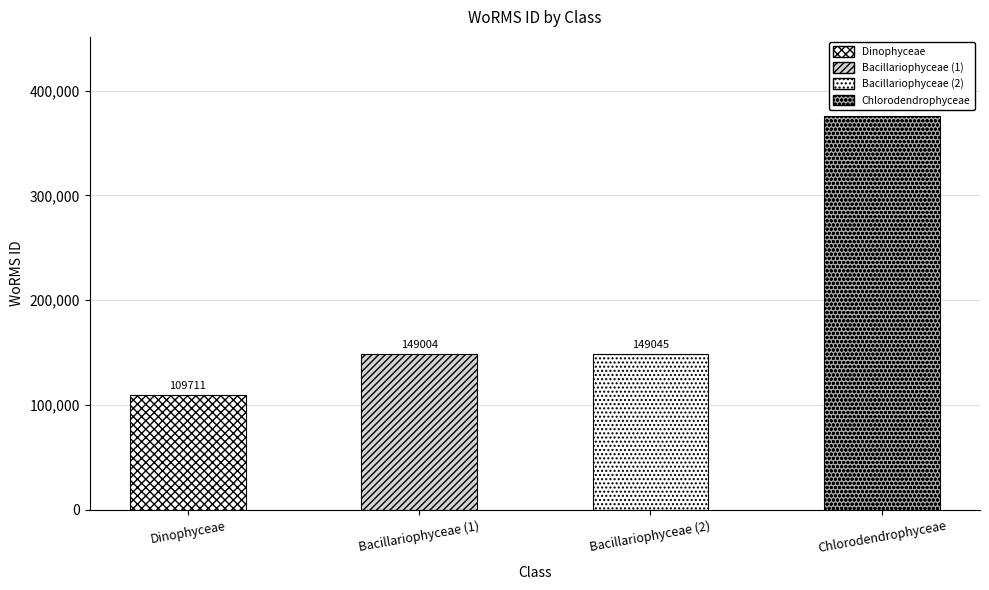

What is the label of the 4th bar from the left?

Chlorodendrophyceae